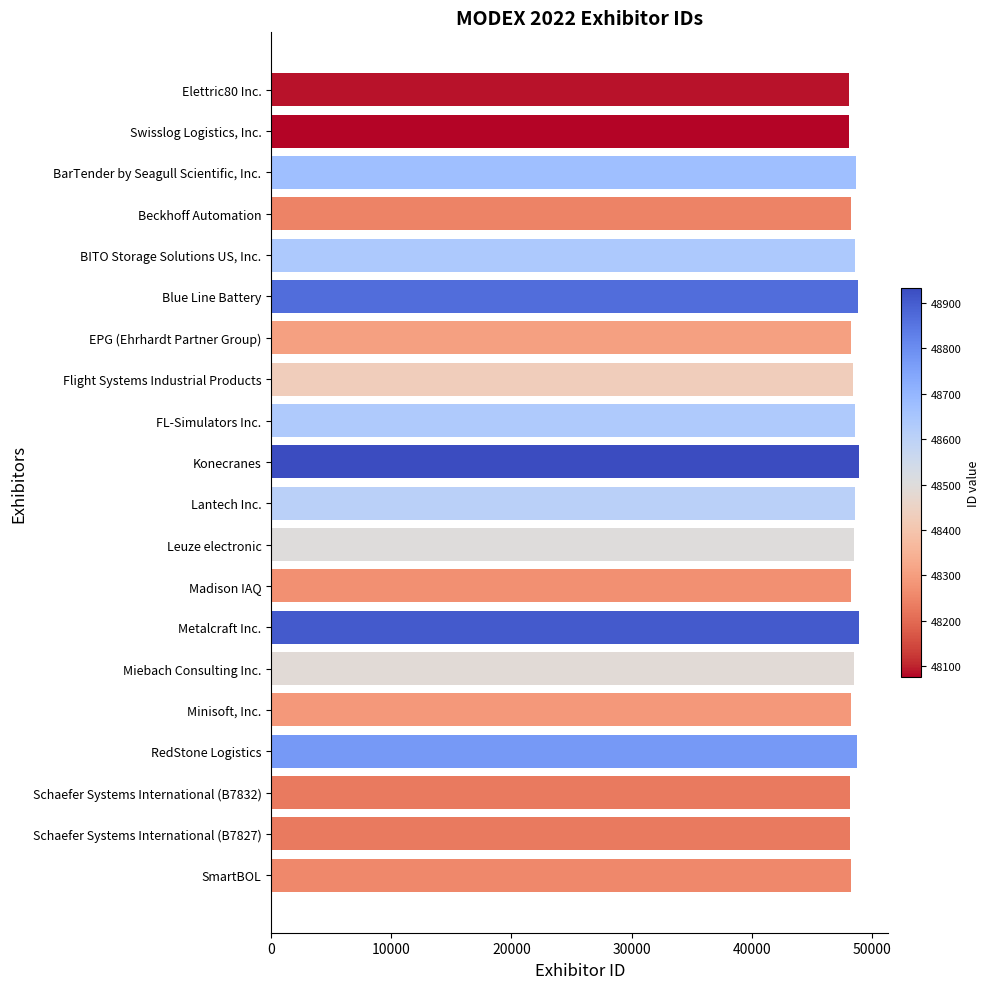

The chart shows a value of 48633 at FL-Simulators Inc.. True or false?

True